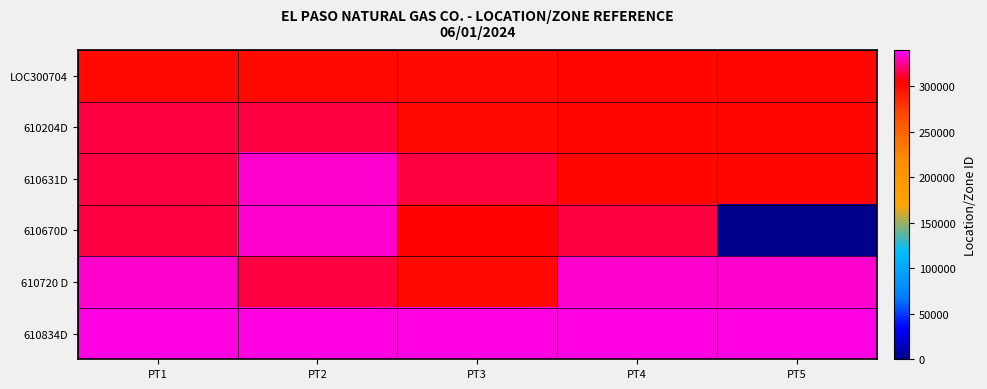

What is the spread (max minus min) of values at PT1?

34155